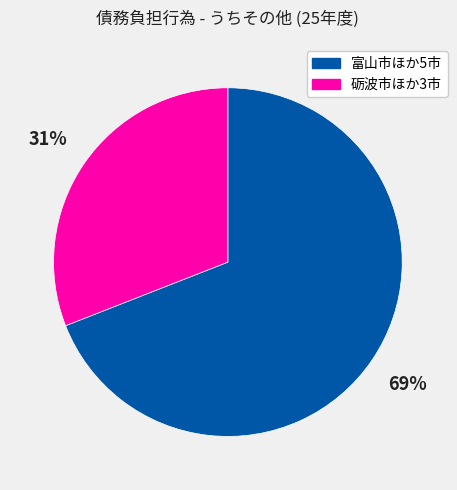

To the nearest percent, what is the average slice percentage?

50%